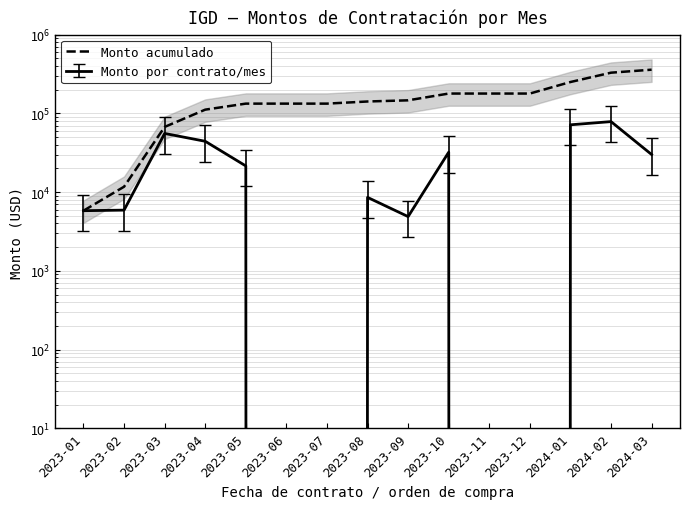

What is the difference between the second highest and second lowest values?

316760.2